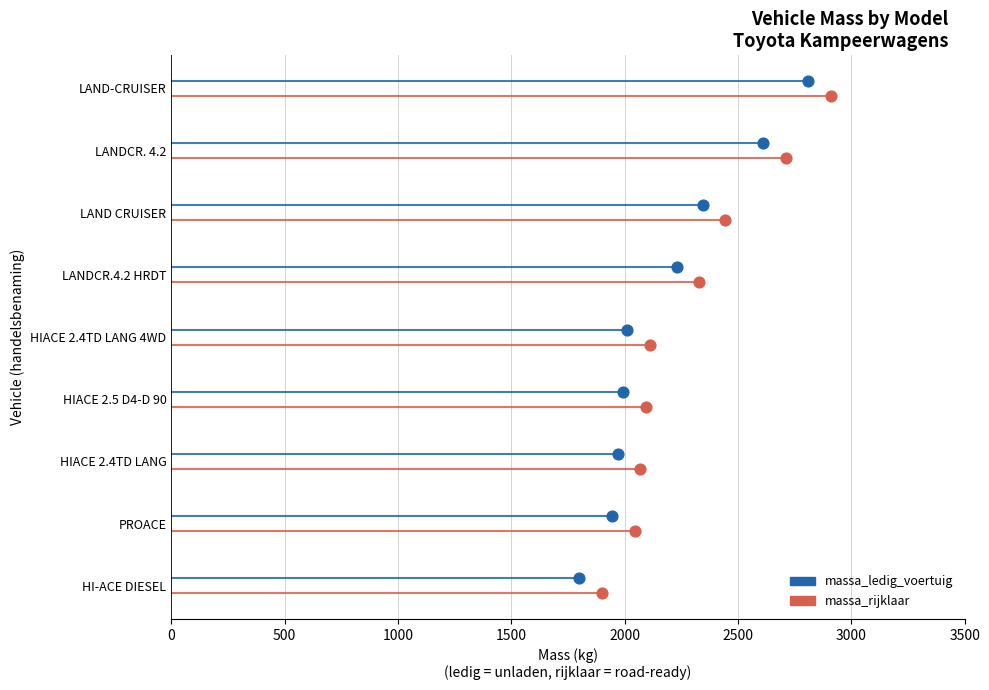

Which series reaches the minimum Y coordinate?

massa_rijklaar